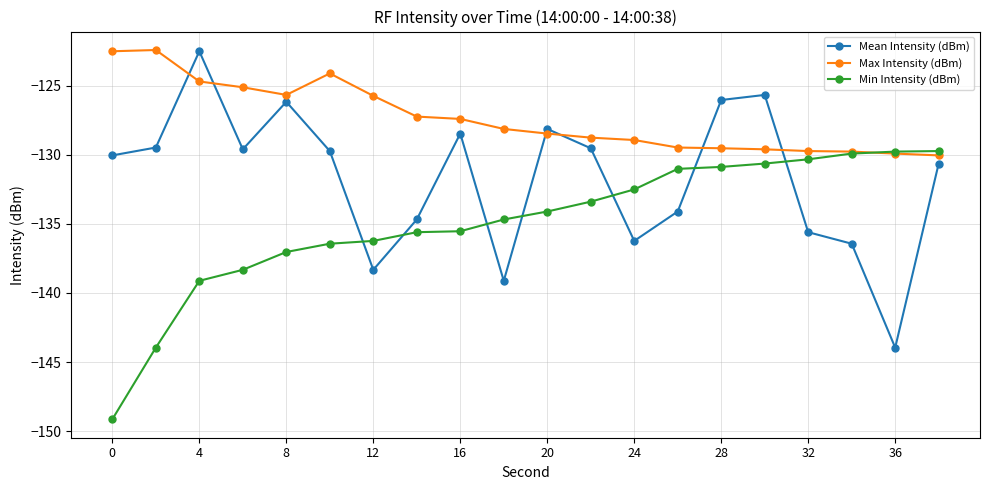

Rank the series by their average value, from lowest to highest.

Min Intensity (dBm), Mean Intensity (dBm), Max Intensity (dBm)